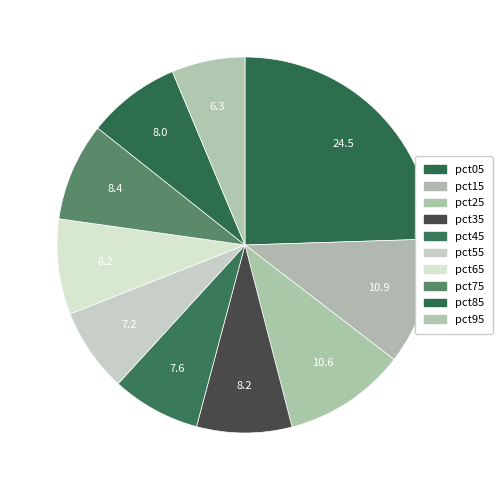

To the nearest percent, what percentage of the pie is pct25?

11%